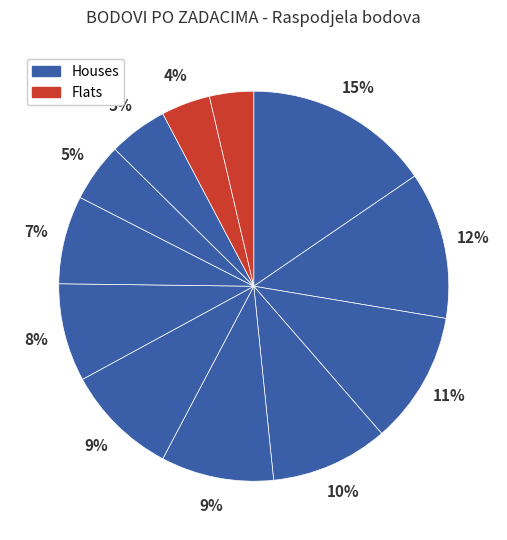

To the nearest percent, what is the average slice percentage?

8%